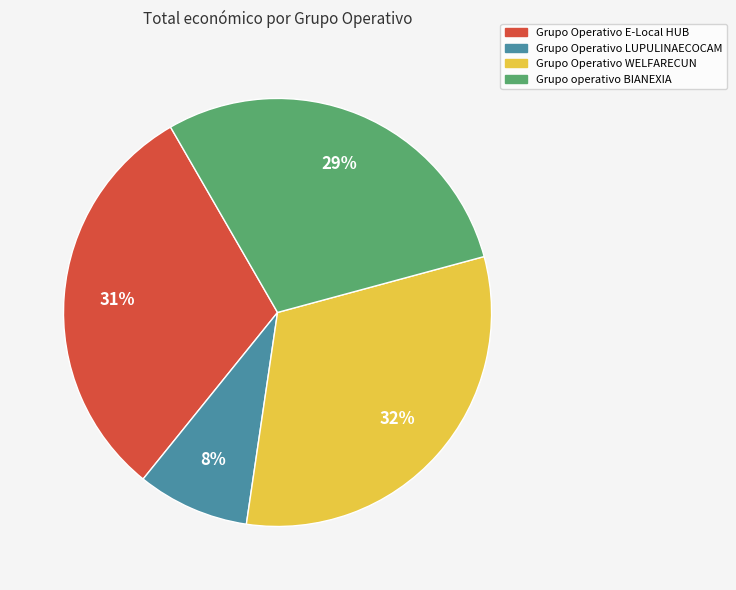

Does any single category account for the majority?

No